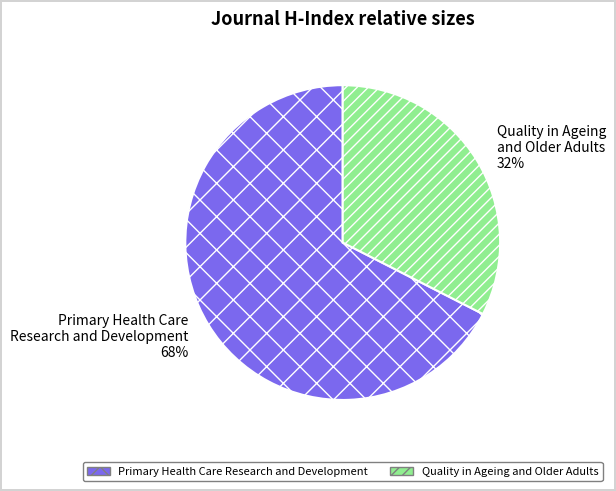

Approximately how many times larger is the value at Quality in Ageing and Older Adults compared to Primary Health Care Research and Development?

0.5